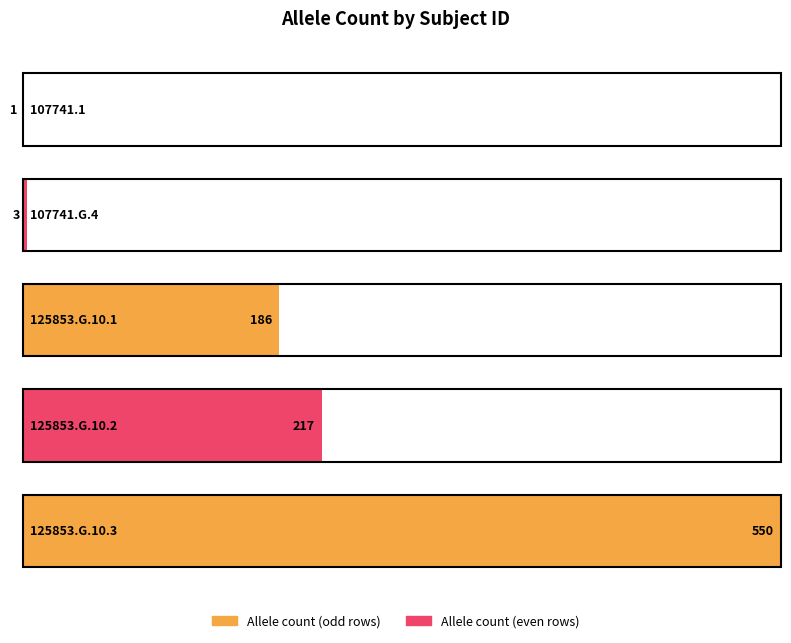

Rank the categories by value from lowest to highest.

107741.1, 107741.G.4, 125853.G.10.1, 125853.G.10.2, 125853.G.10.3